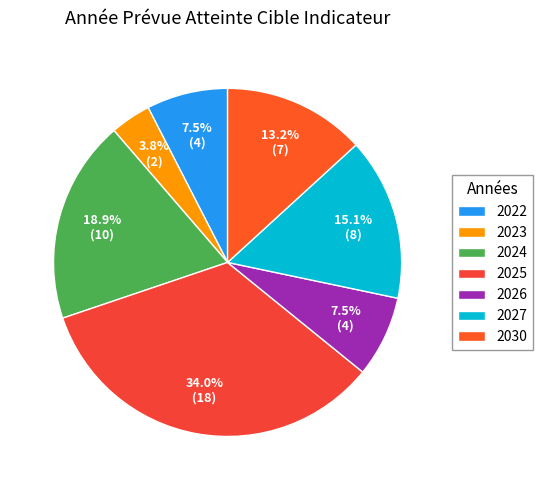

How many segments does this pie chart have?

7